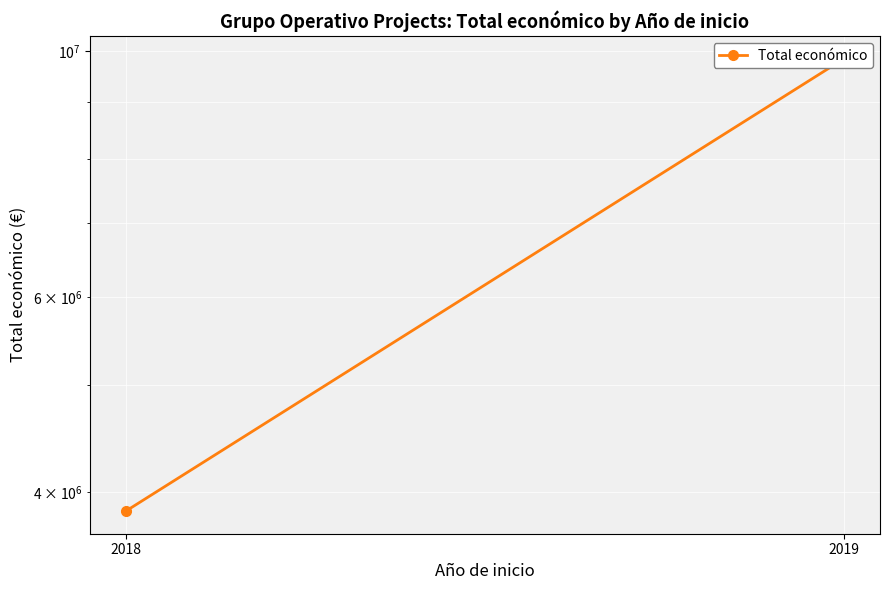

Reading left to right, list all the values displayed in this chart.

2018=3842891	2019=9847932